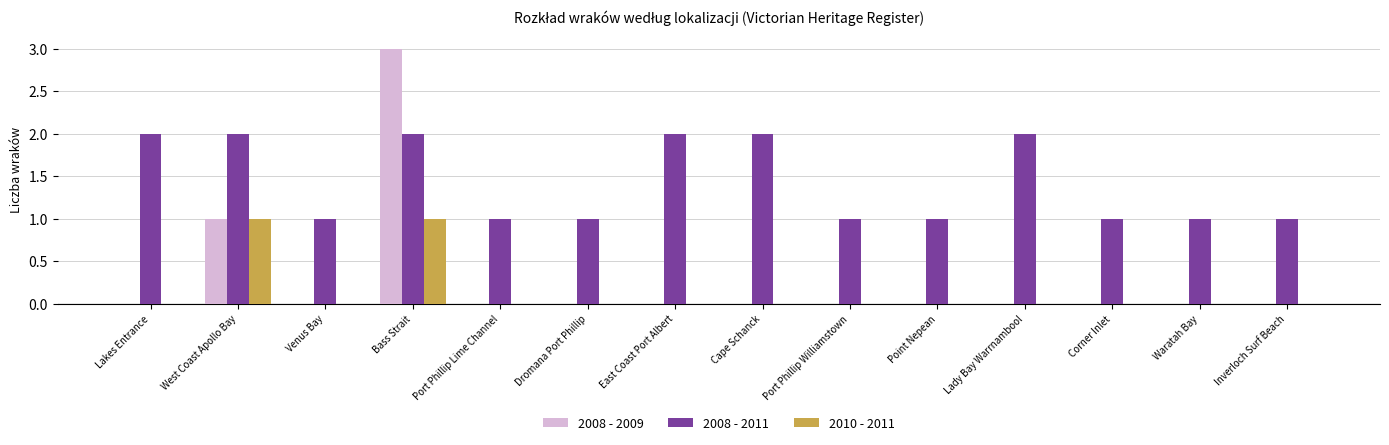

How many series are shown in this chart?

3